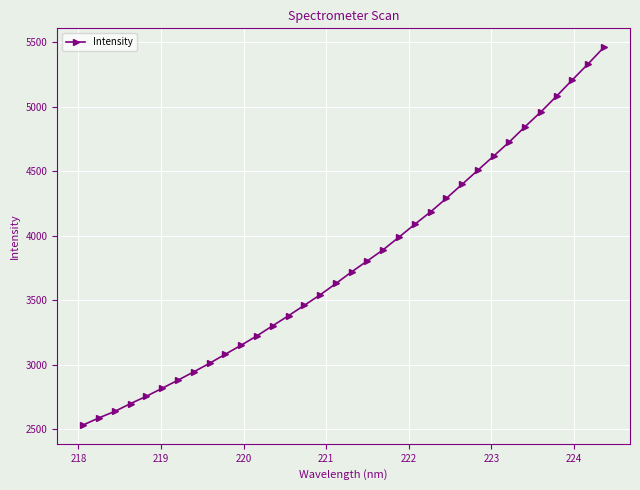

What is the sum of all values?

128714.8